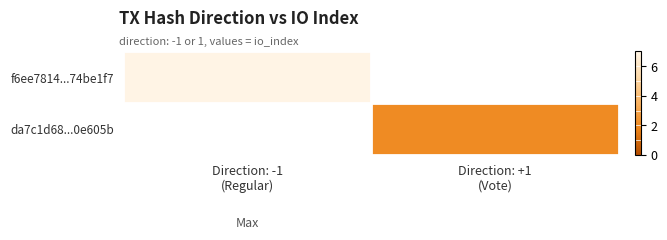

Count the number of data series in this chart.

2